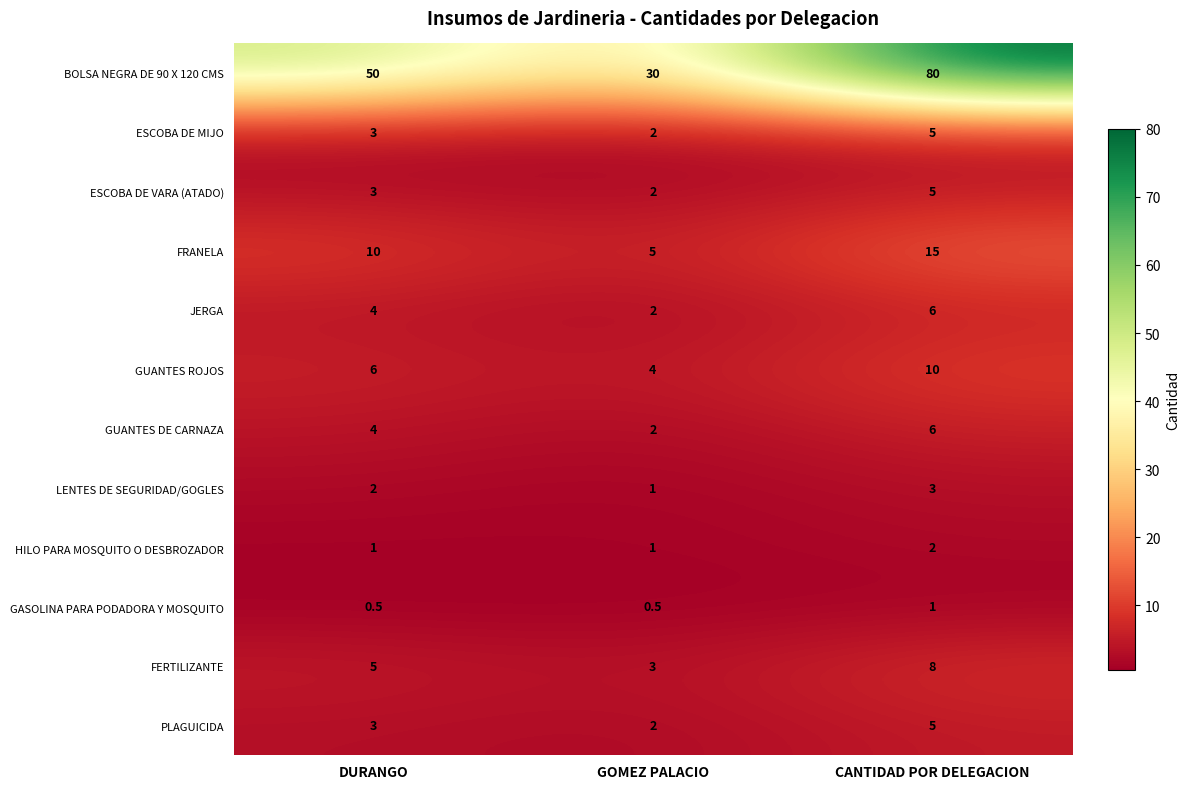

What is the difference between the highest and lowest values at CANTIDAD POR DELEGACION?

79.0